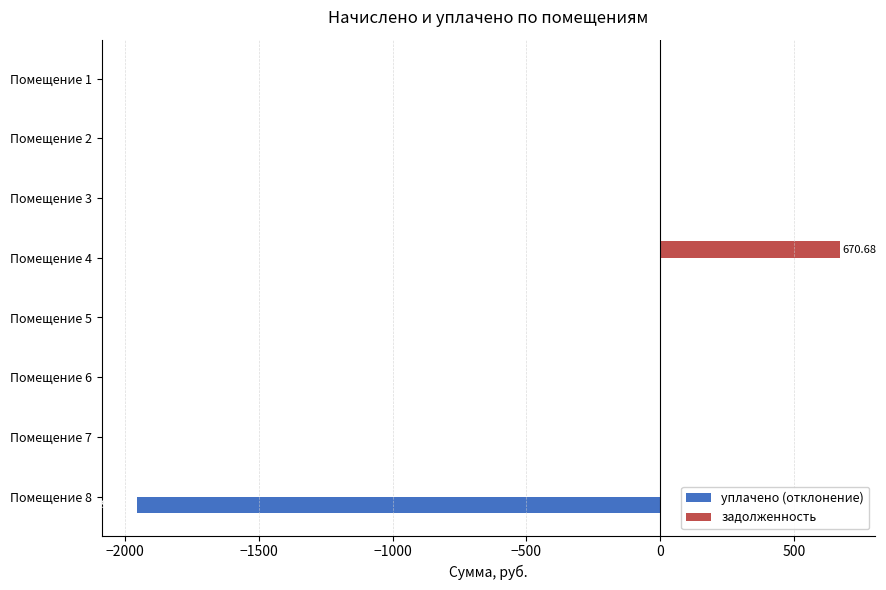

What are all the series names shown in the legend?

уплачено (отклонение), задолженность